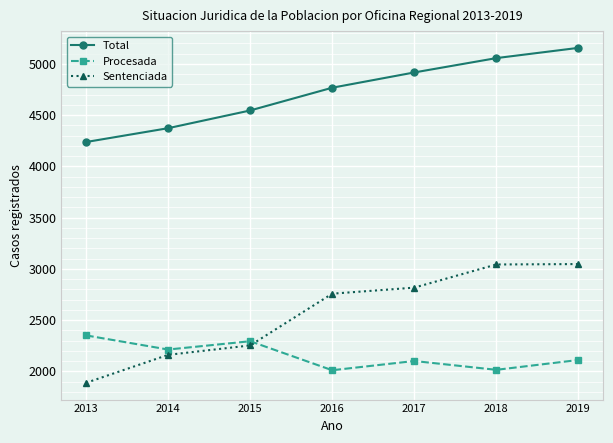

True or false: Total and Procesada cross at least once.

False